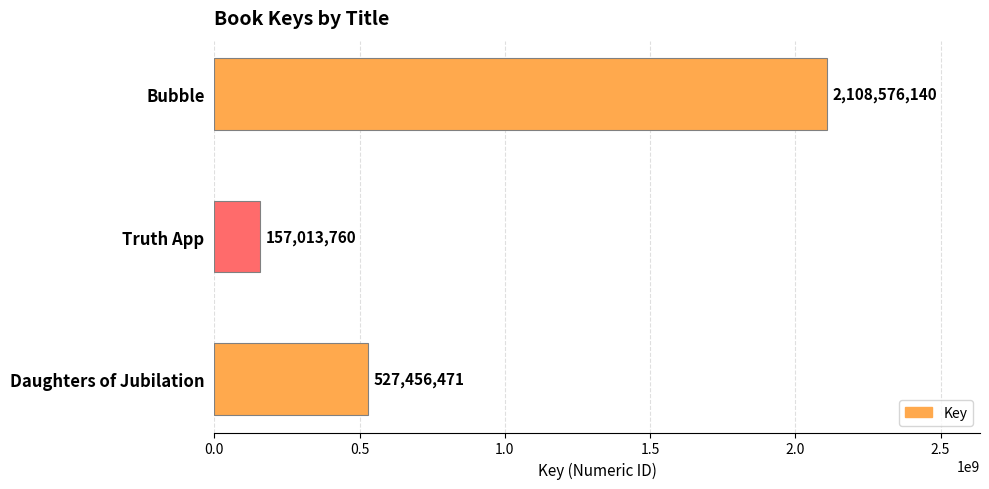

Reading bottom to top, what are all the values shown in this chart?

Daughters of Jubilation=527456471	Truth App=157013760	Bubble=2108576140